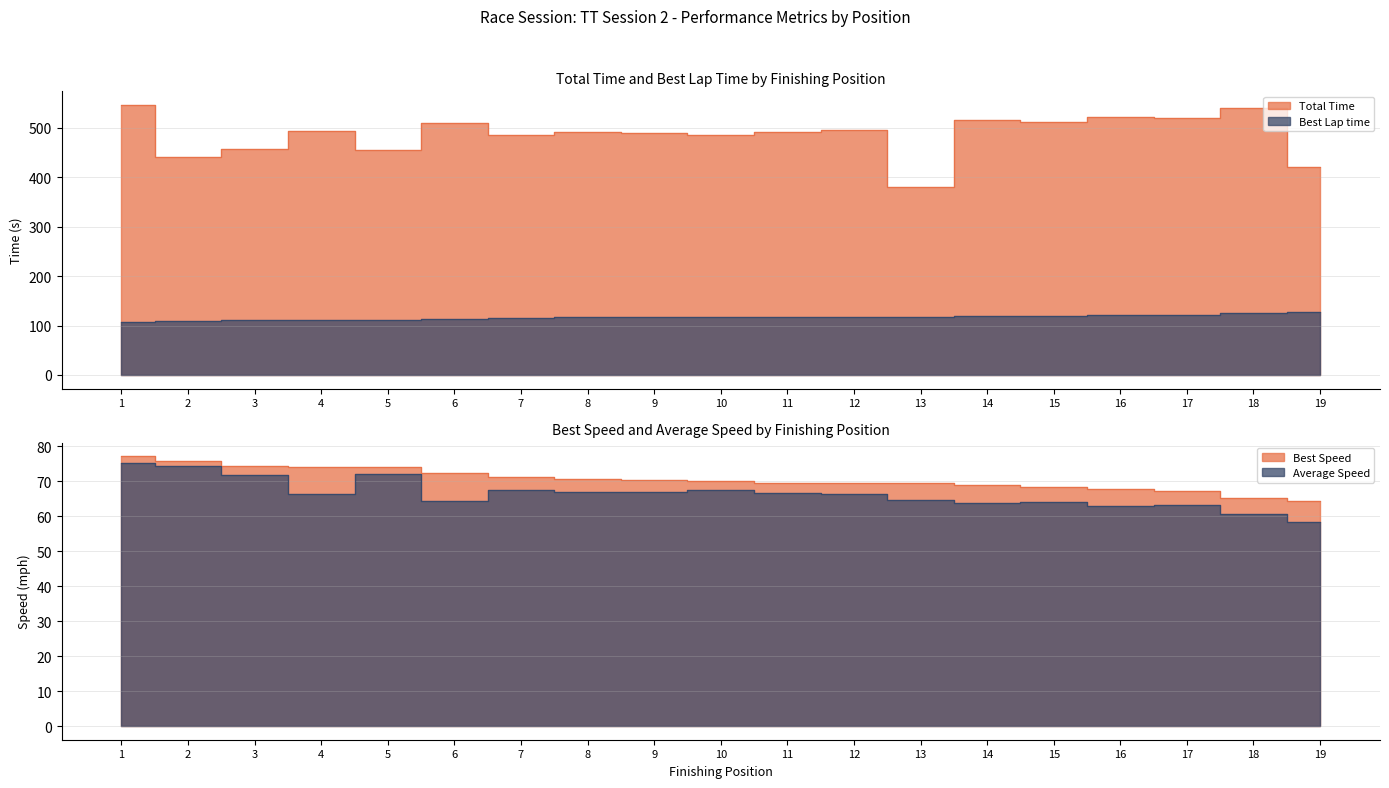

What are all the series names shown in the legend?

Total Time, Best Lap time, Best Speed, Average Speed